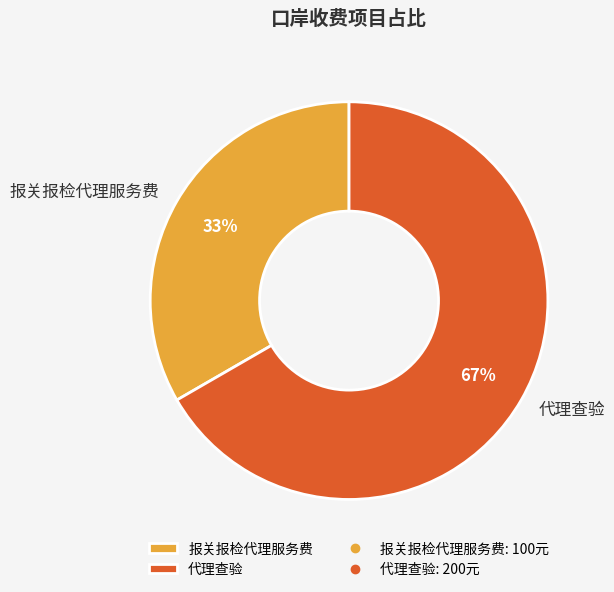

Is the sum of 代理查验 and 报关报检代理服务费 greater than half?

Yes